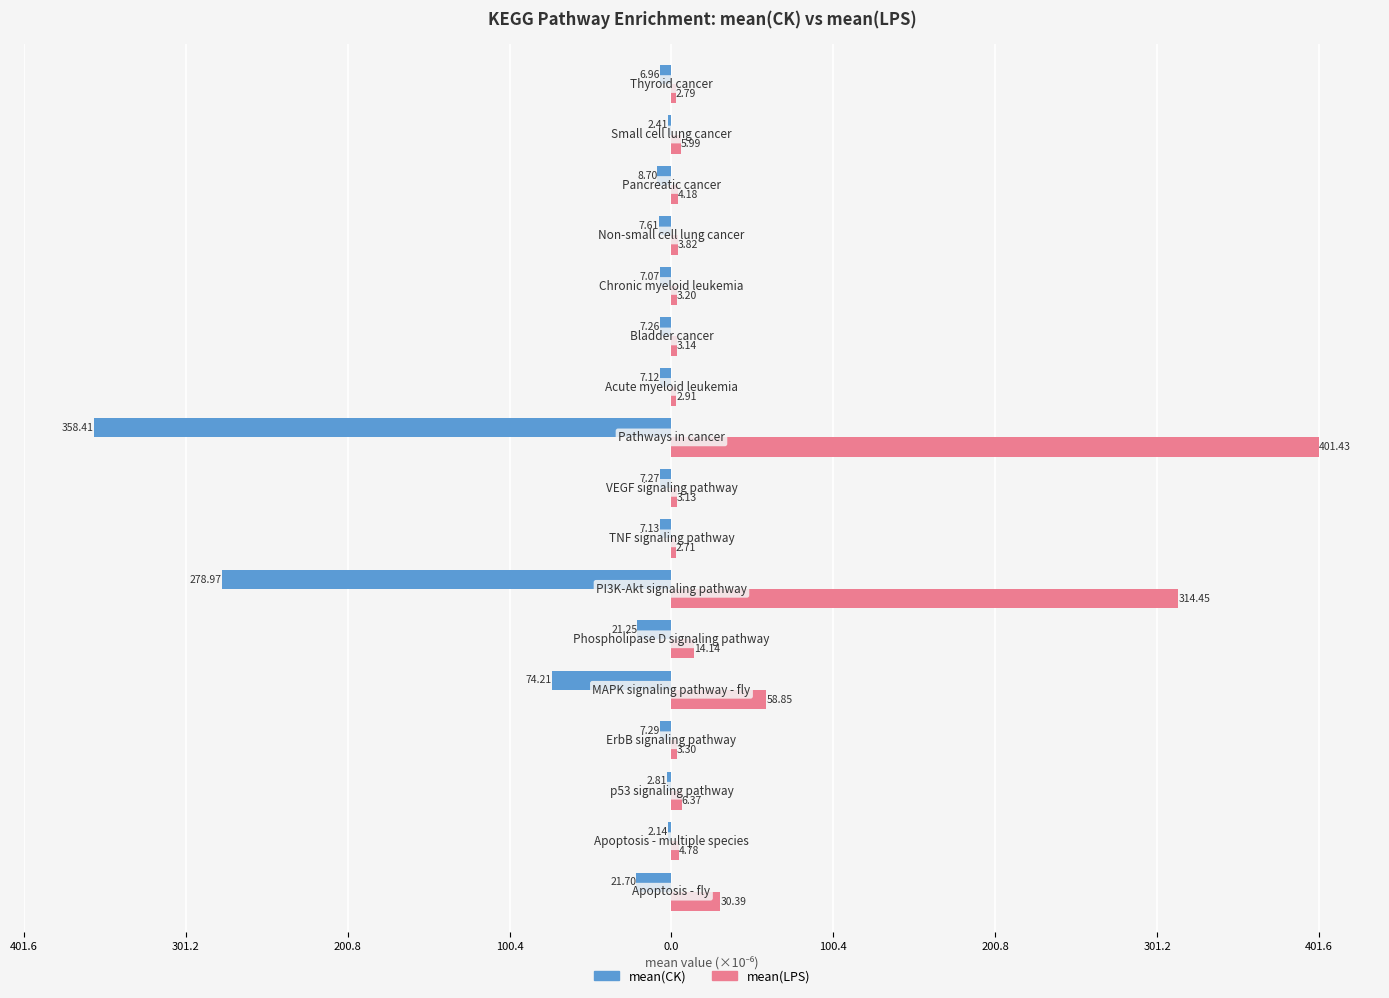

What are all the series names shown in the legend?

mean(CK), mean(LPS)